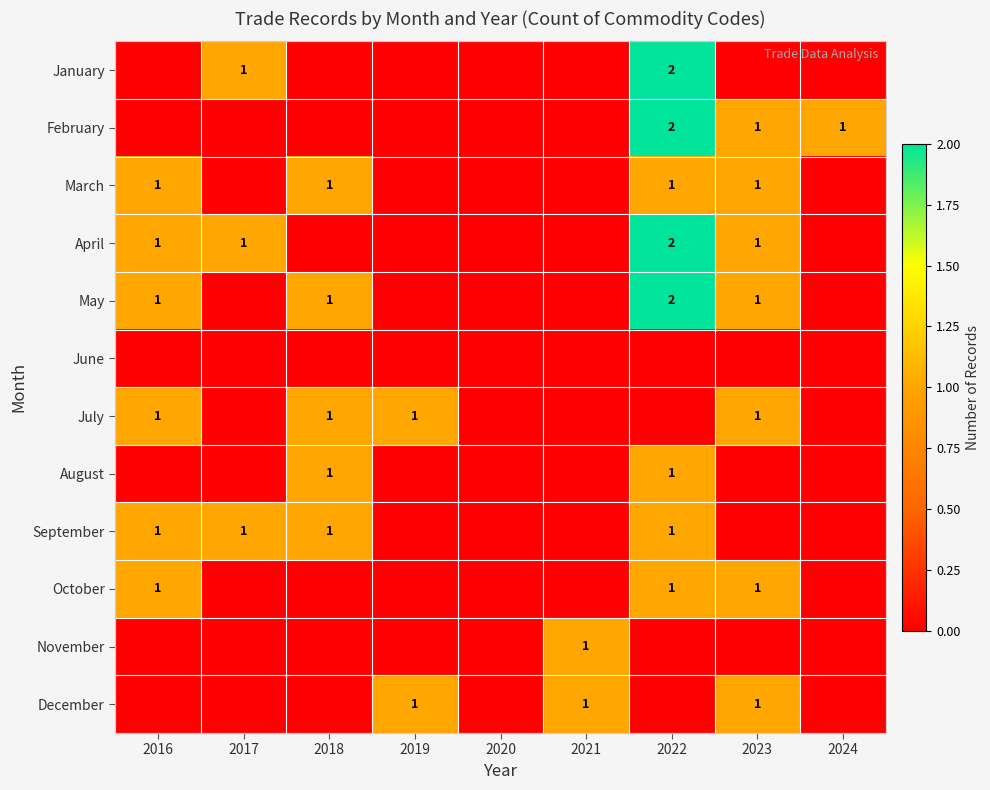

Which has a higher value, 2024 or 2016?

2024